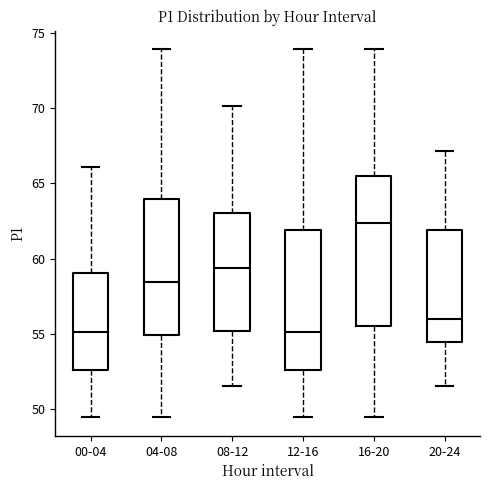

Comparing the boxes themselves (not the whiskers), which one is the tallest?

16-20